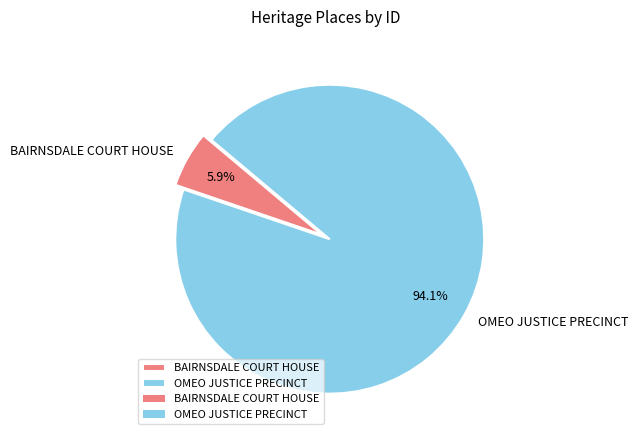

Do BAIRNSDALE COURT HOUSE and OMEO JUSTICE PRECINCT together represent more than half of the pie?

Yes